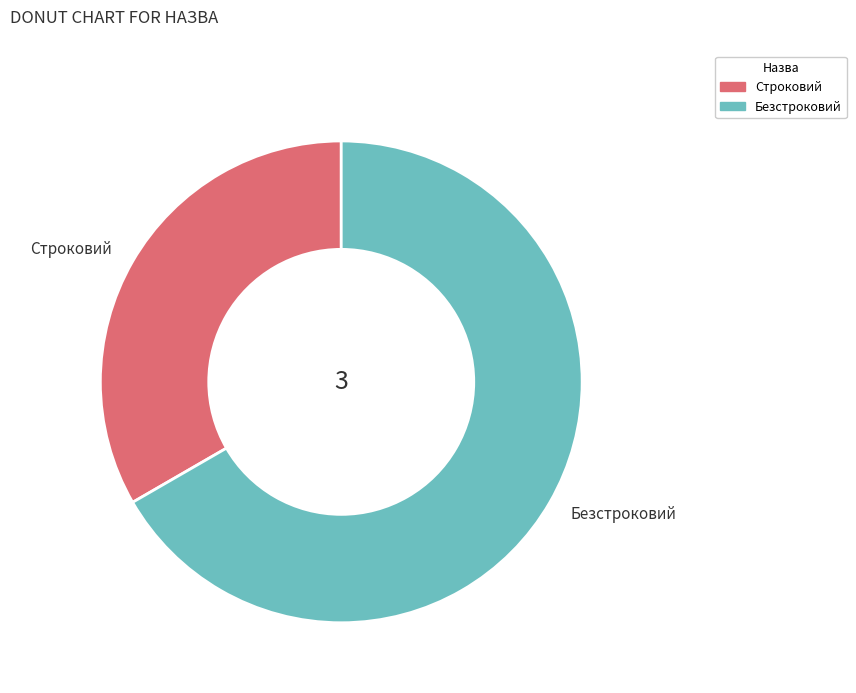

Approximately how many times larger is the value at Строковий compared to Безстроковий?

0.5